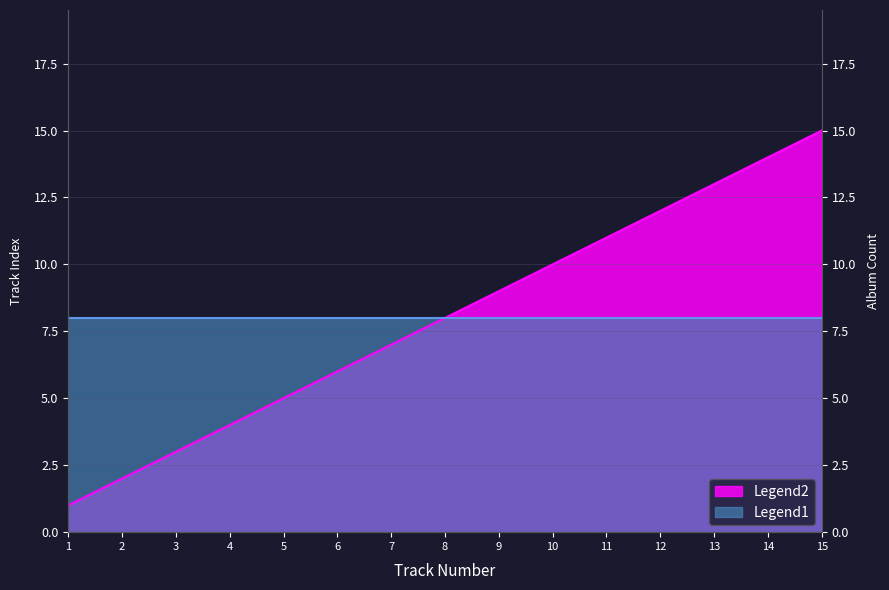

What is the difference between the values at 11 and 13?

2